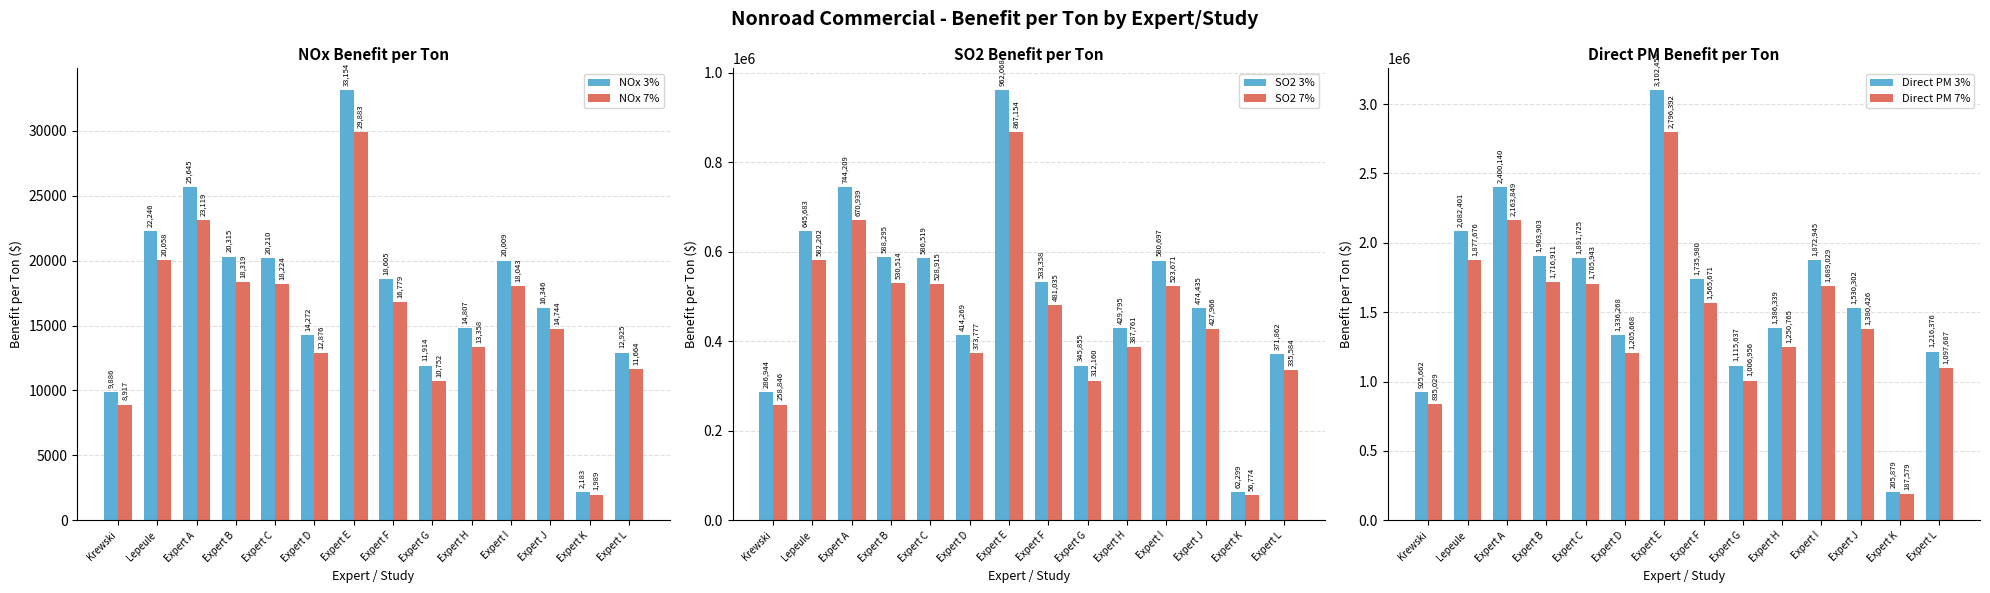

Rank the series by their maximum value, from highest to lowest.

Direct PM 3%, Direct PM 7%, SO2 3%, SO2 7%, NOx 3%, NOx 7%